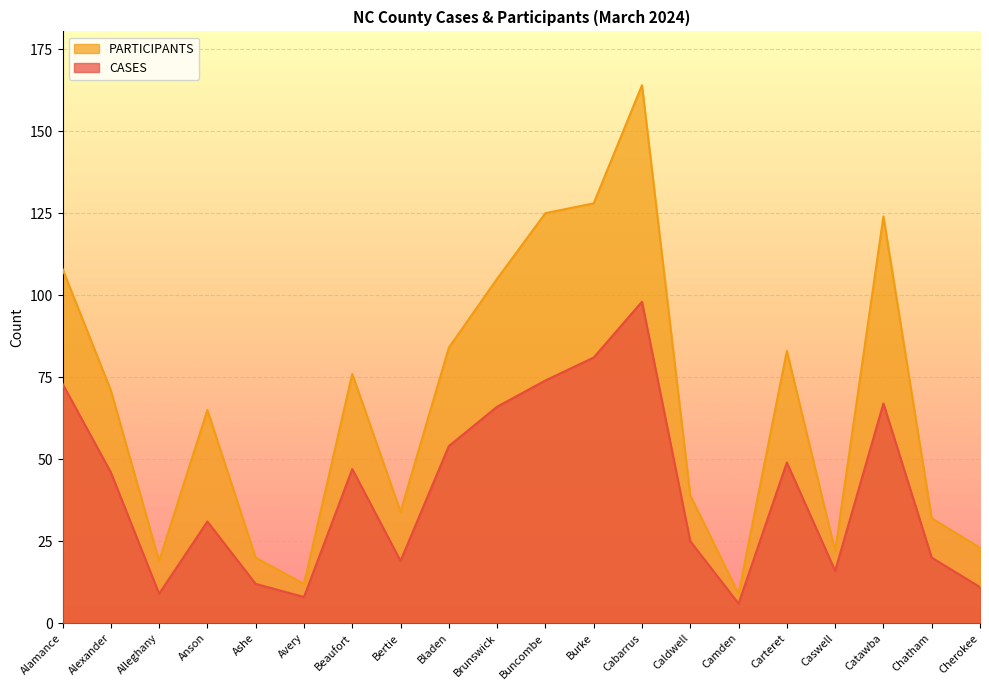

Between Beaufort and Buncombe, which series saw the biggest shift?

PARTICIPANTS